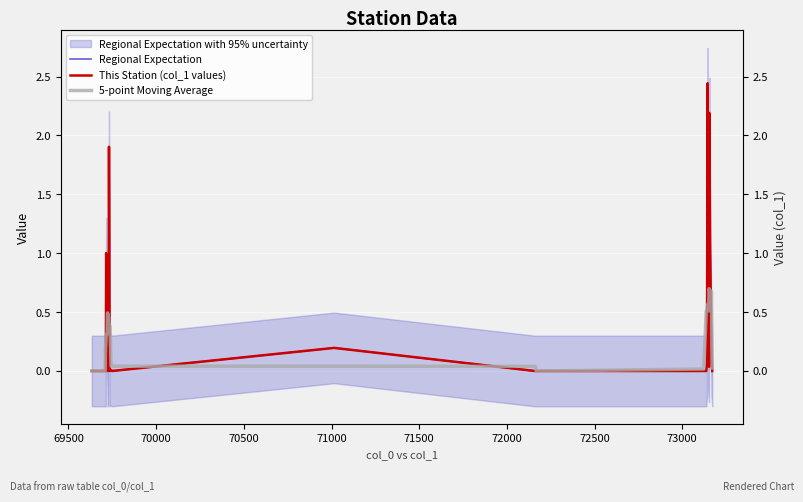

True or false: 5-point Moving Average has more than 2 interior local peaks.

True